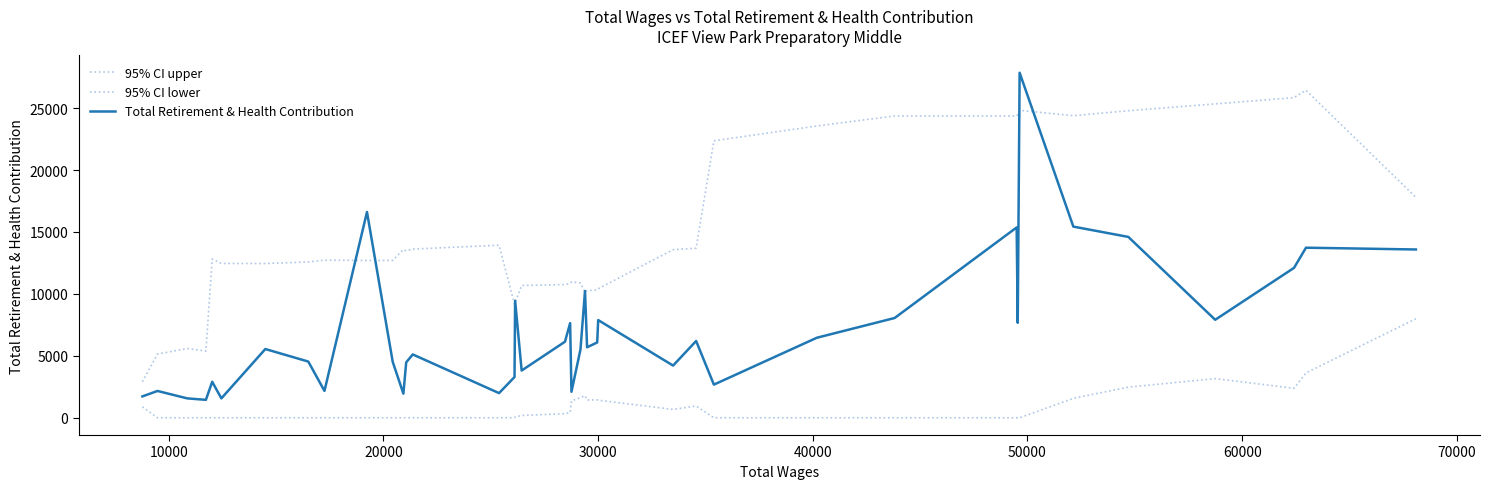

Is this an area chart (filled region under the line)?

No